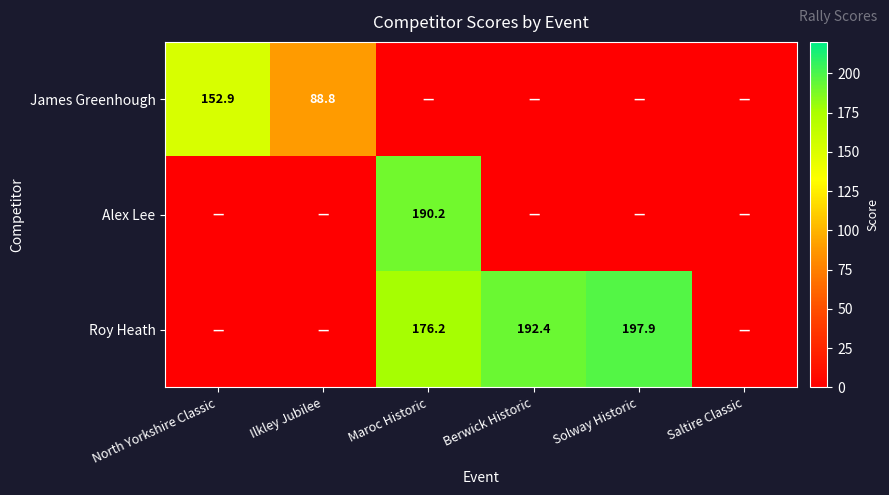

The value of Roy Heath at Berwick Historic is 192.4. True or false?

True